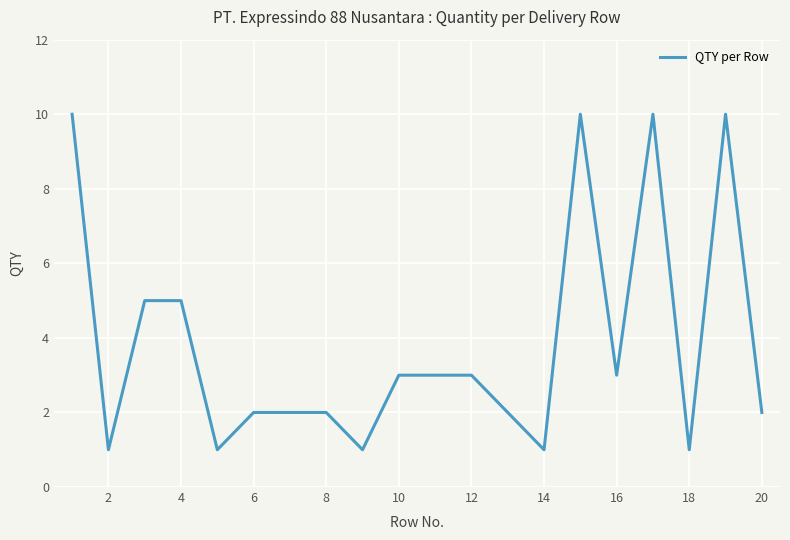

Reading right to left, extract all data points from this chart.

2	10	1	10	3	10	1	2	3	3	3	1	2	2	2	1	5	5	1	10